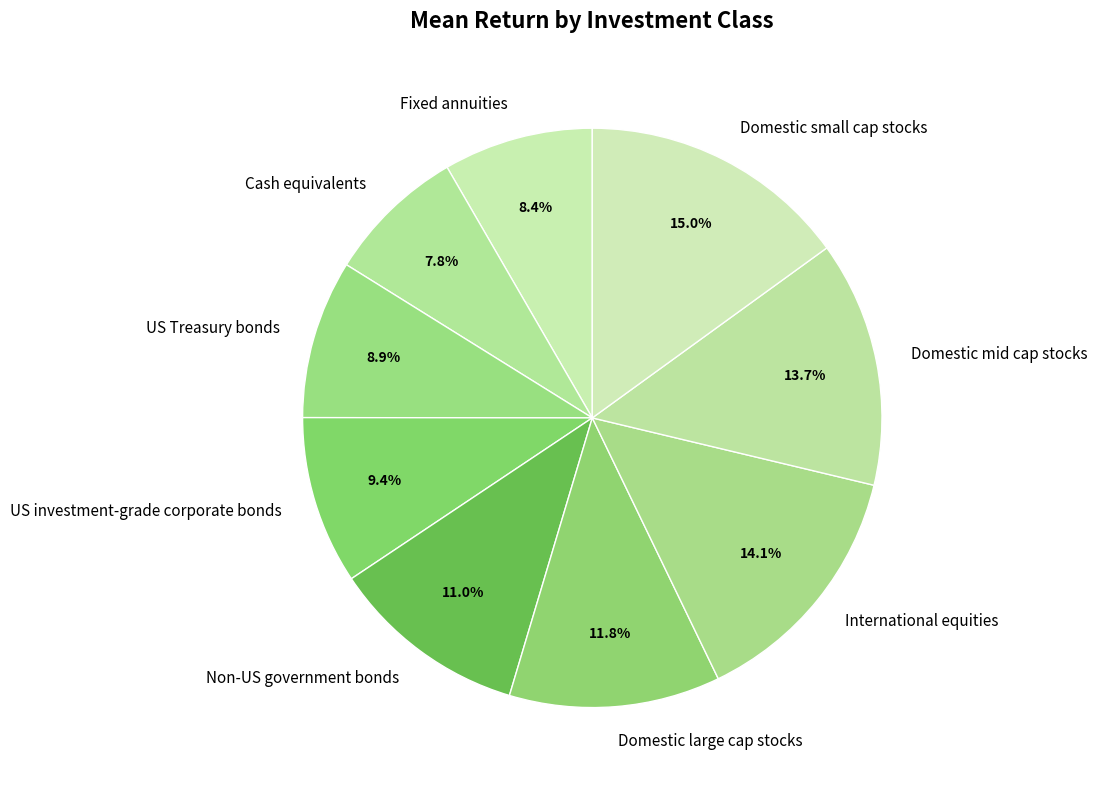

Do US investment-grade corporate bonds and Domestic large cap stocks together represent more than half of the pie?

No